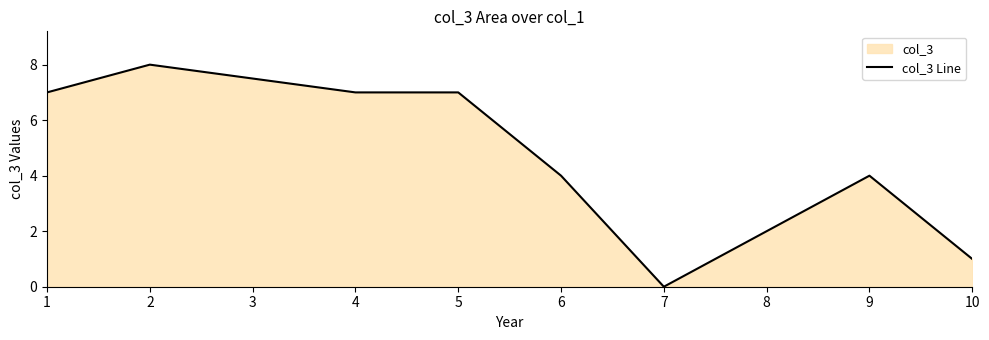

The value at 9 is 4. True or false?

True